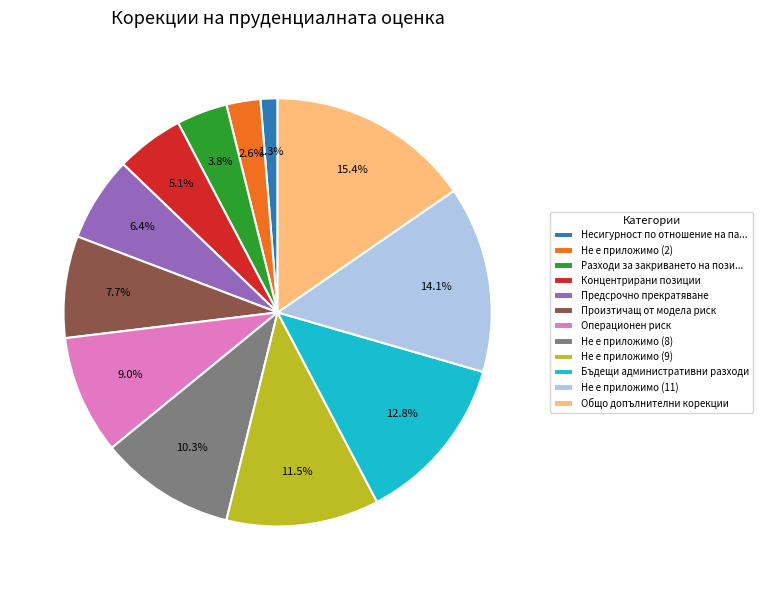

What percentage is NOT represented by Общо допълнителни корекции?

84.6%